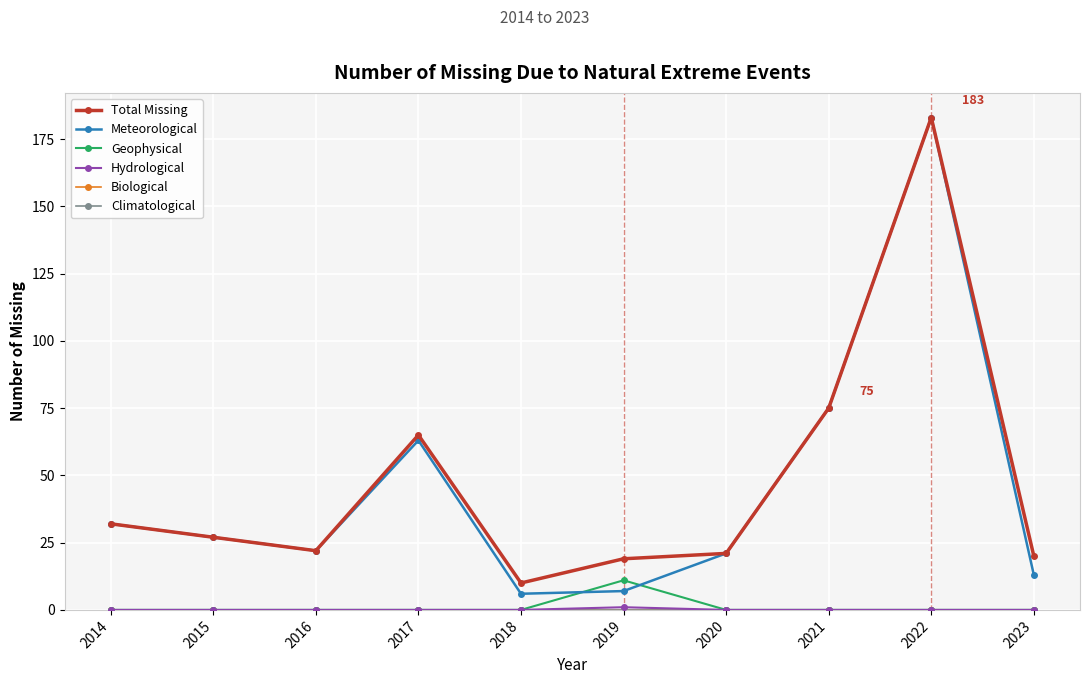

What is the spread (max minus min) of values at 2014?

32